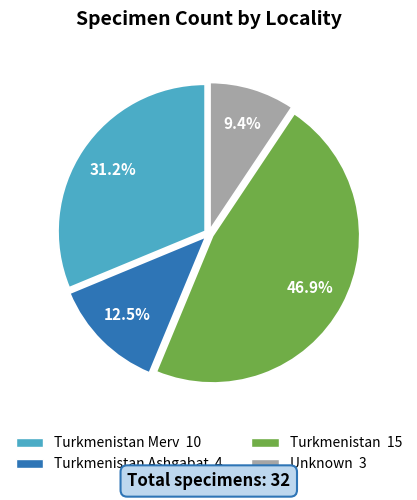

To the nearest percent, what is the average slice percentage?

25%